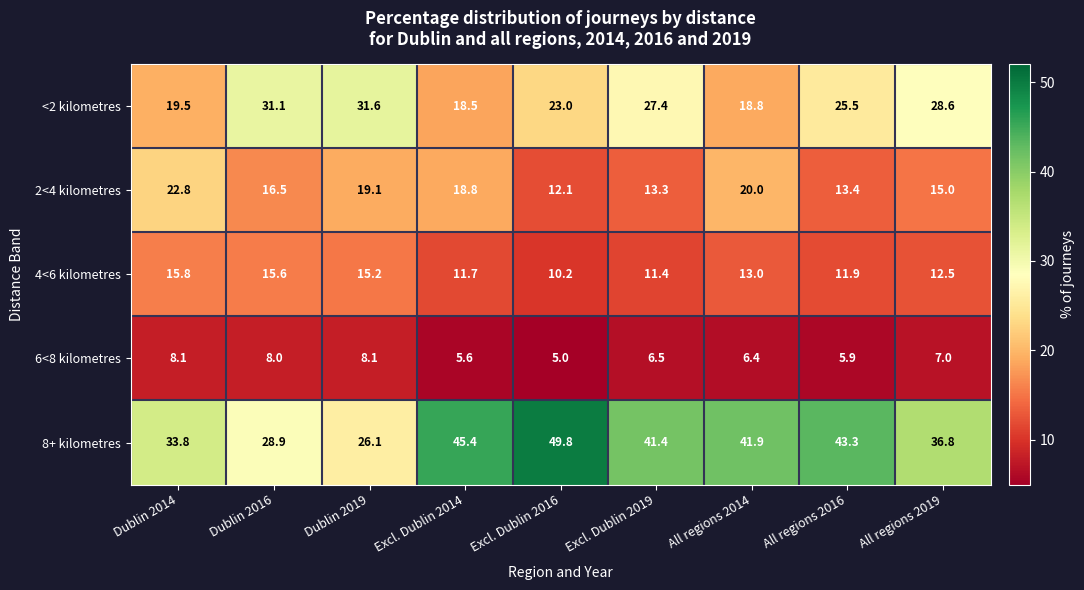

At All regions 2016, list the series in order from largest to smallest.

8+ kilometres, <2 kilometres, 2<4 kilometres, 4<6 kilometres, 6<8 kilometres